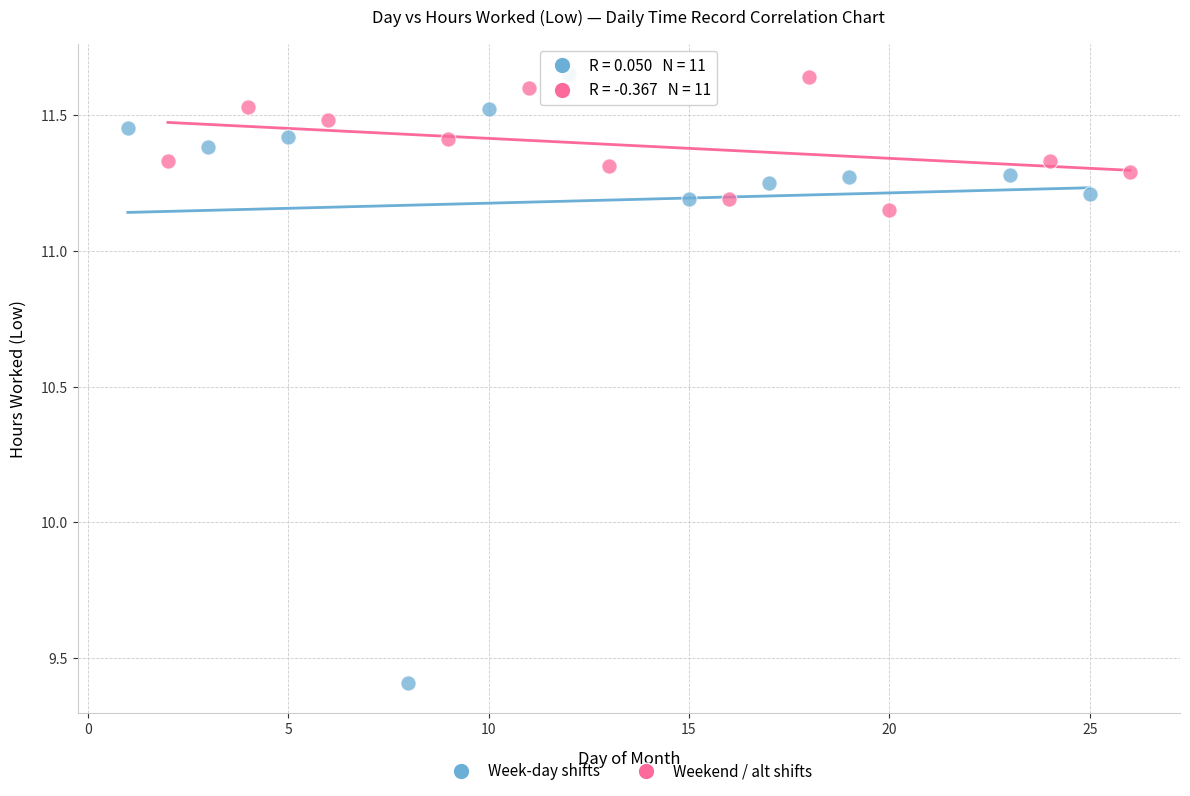

What are all the series names shown in the legend?

Week-day shifts, Weekend / alt shifts